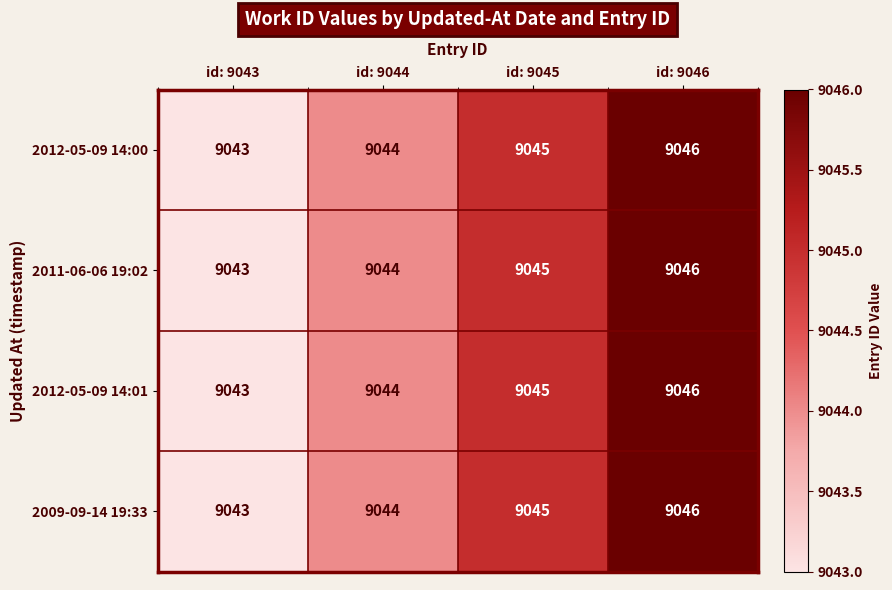

Which label corresponds to the largest value in the chart?

id: 9046